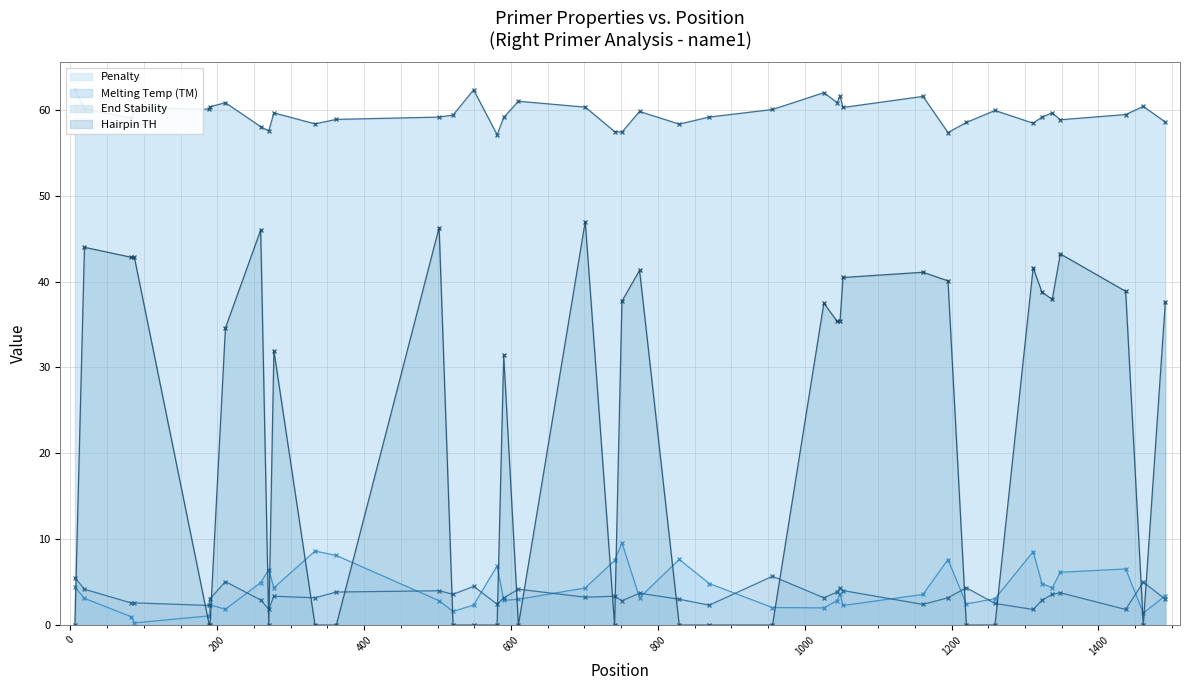

What is the value of the End Stability point at the 11th from the left?

3.2